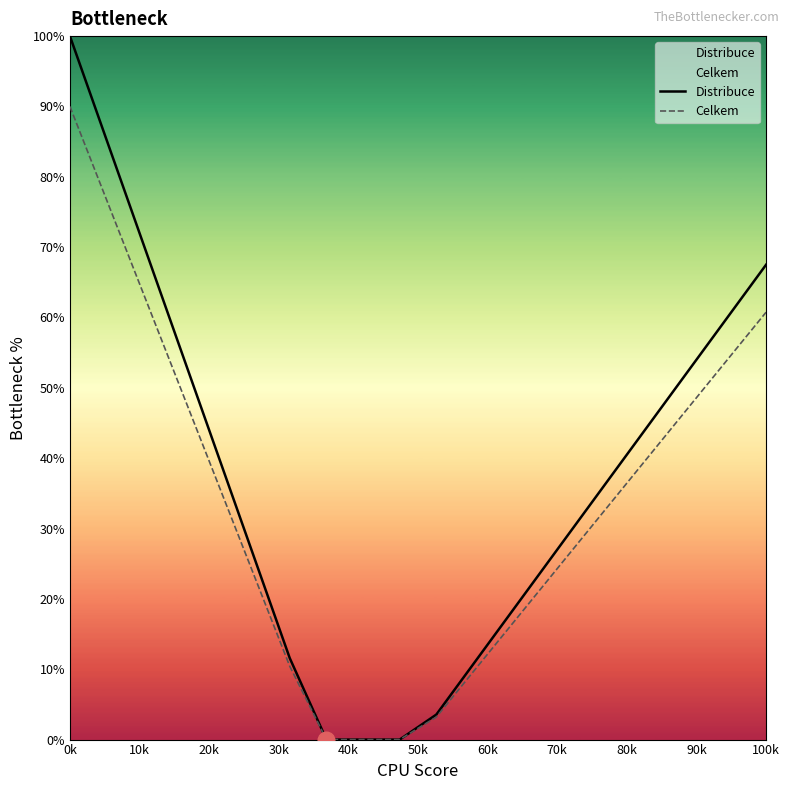

The value of Distribuce at 100k is 67.5. True or false?

True